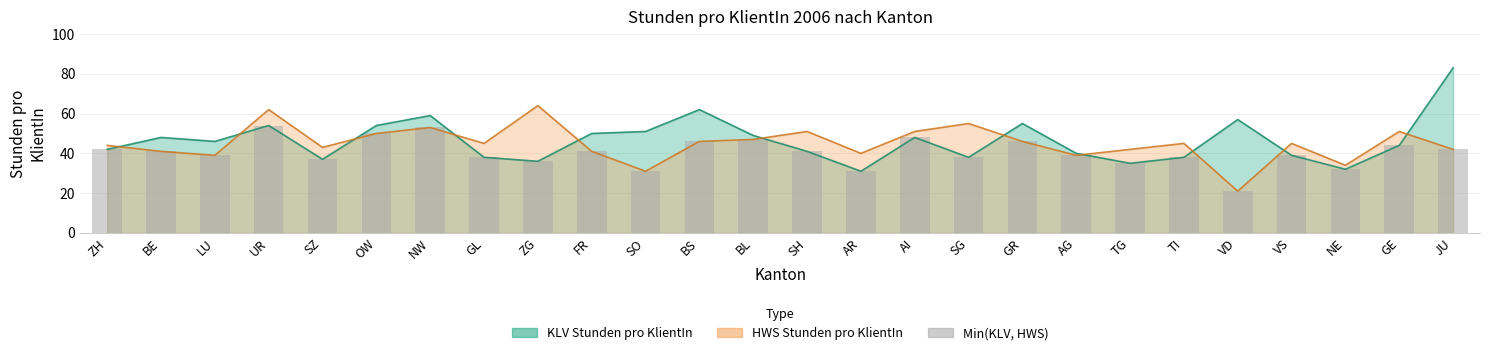

True or false: the data shows 32 at NE.

True